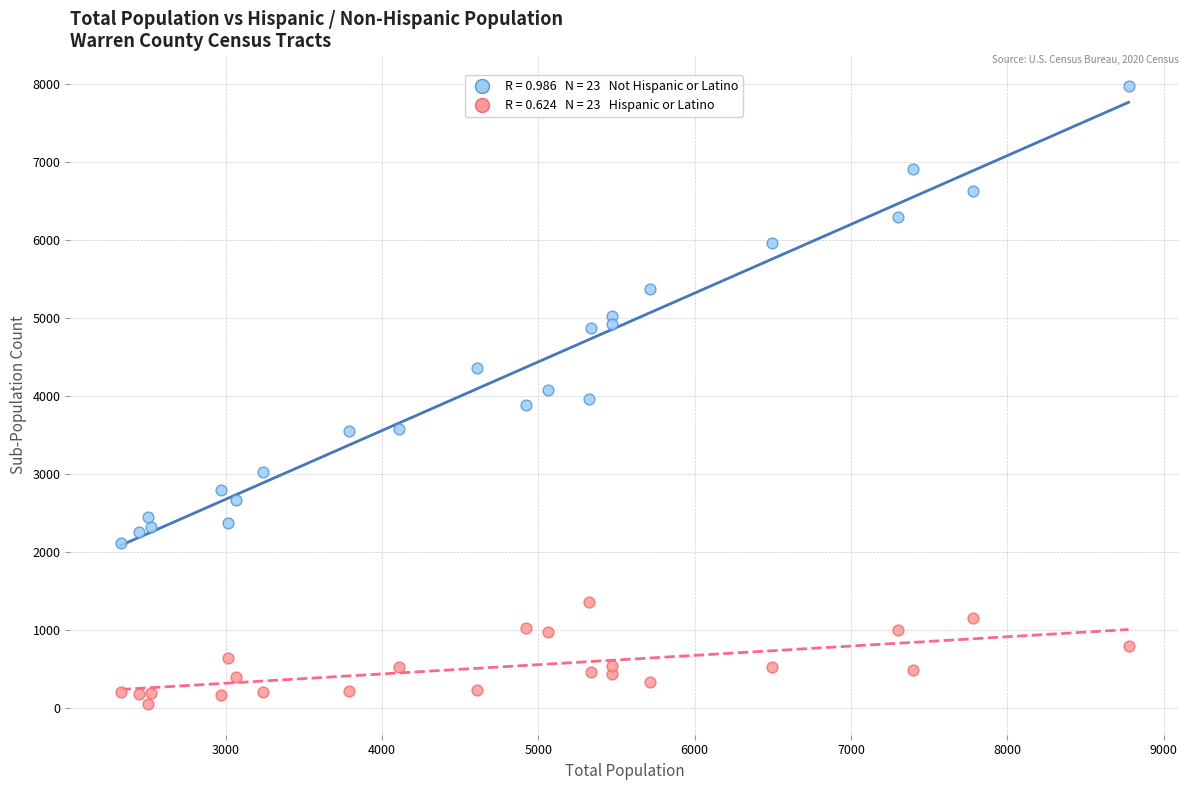

Across all data points, what is the range of Y values (max minus min)?

7916